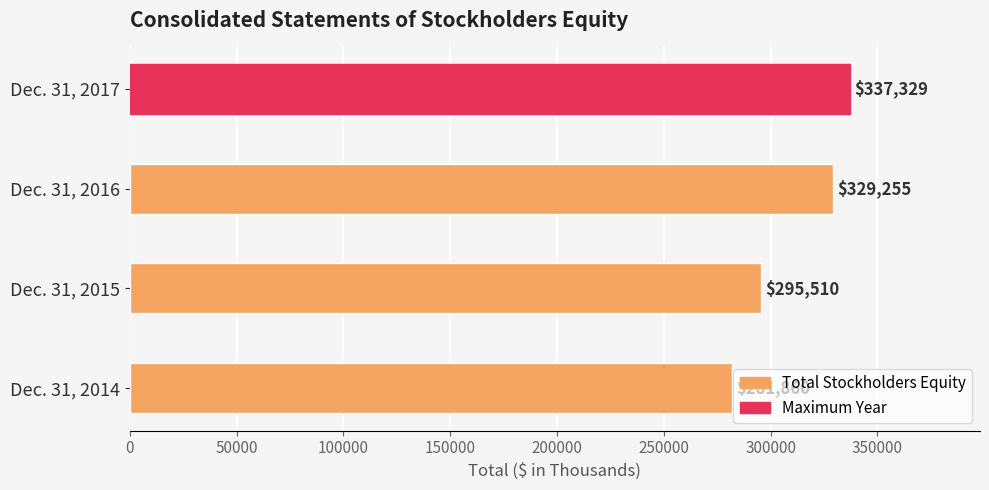

Approximately how many times larger is the value at Dec. 31, 2017 compared to Dec. 31, 2016?

1.0